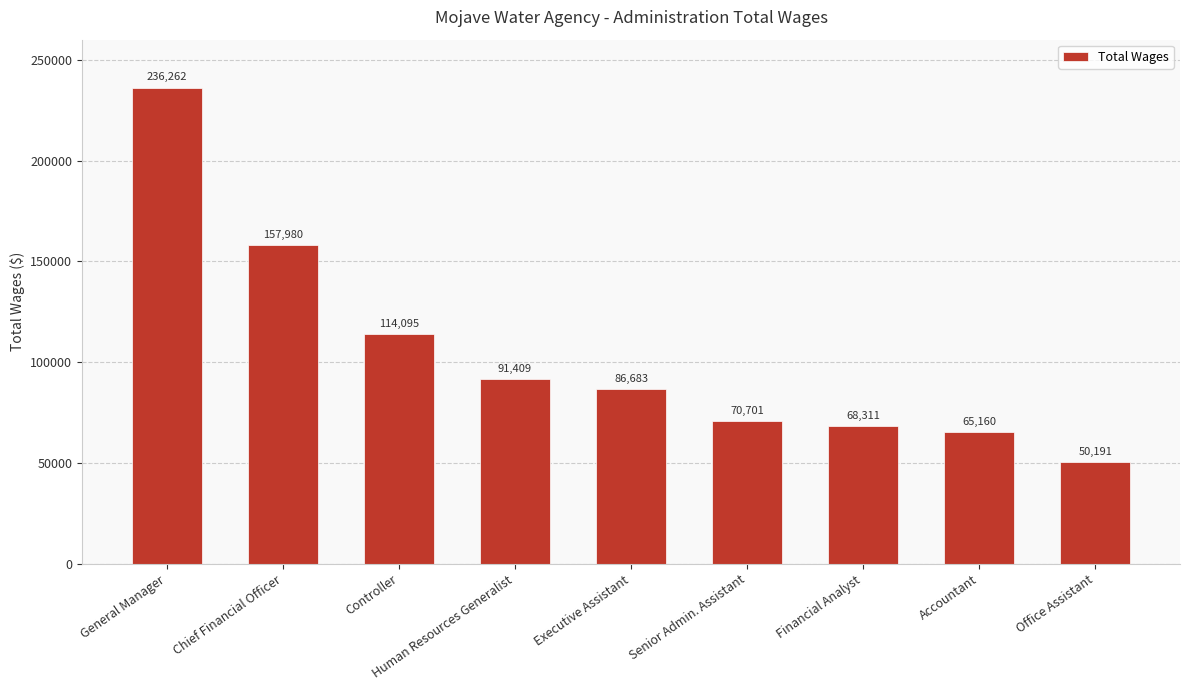

At which label is the value closest to 143226?

Chief Financial Officer